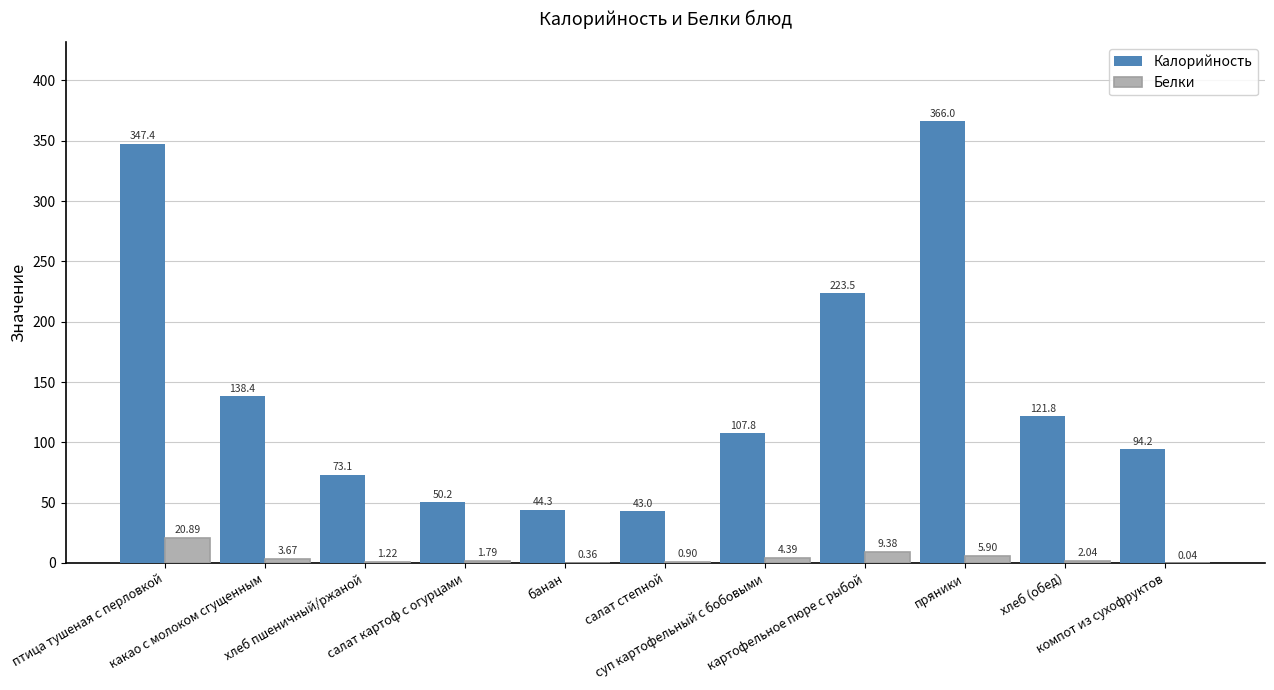

At which category is the sum across all series the highest?

пряники